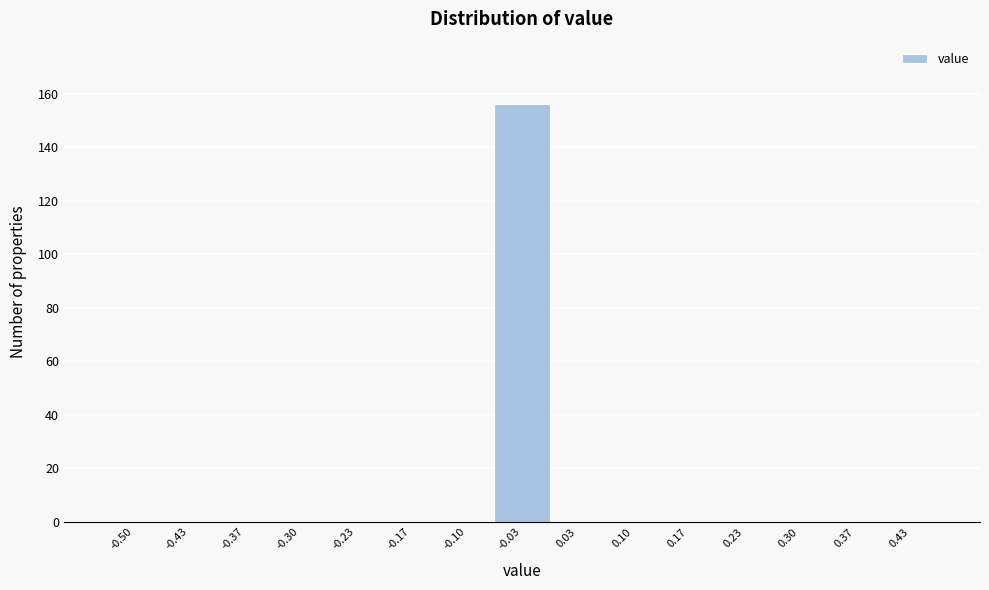

Reading left to right, transcribe all the data shown in this chart.

-0.50=0	-0.43=0	-0.37=0	-0.30=0	-0.23=0	-0.17=0	-0.10=0	-0.03=156	0.03=0	0.10=0	0.17=0	0.23=0	0.30=0	0.37=0	0.43=0